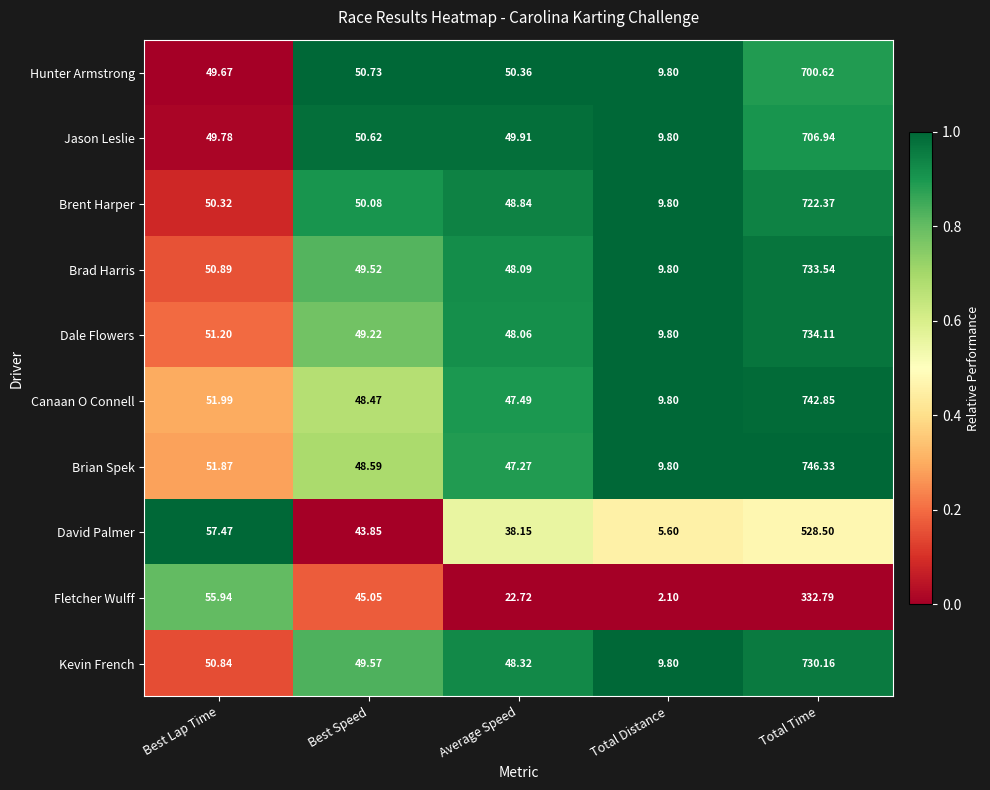

At which category is the sum across all series the highest?

Total Time